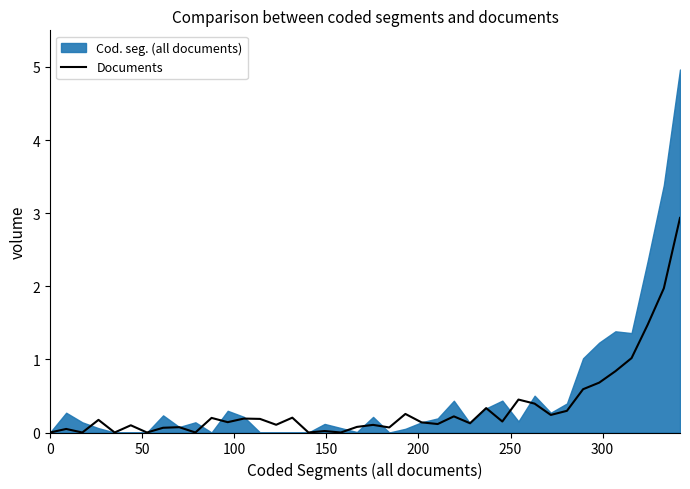

Reading right to left, what are all the values shown in this chart?

2.9	2.0	1.5	1.0	0.8	0.7	0.6	0.3	0.2	0.4	0.5	0.2	0.3	0.1	0.2	0.1	0.1	0.3	0.1	0.1	0.1	0.0	0.0	0.0	0.2	0.1	0.2	0.2	0.1	0.2	0.0	0.1	0.1	0.0	0.1	0.0	0.2	0.0	0.0	0.0